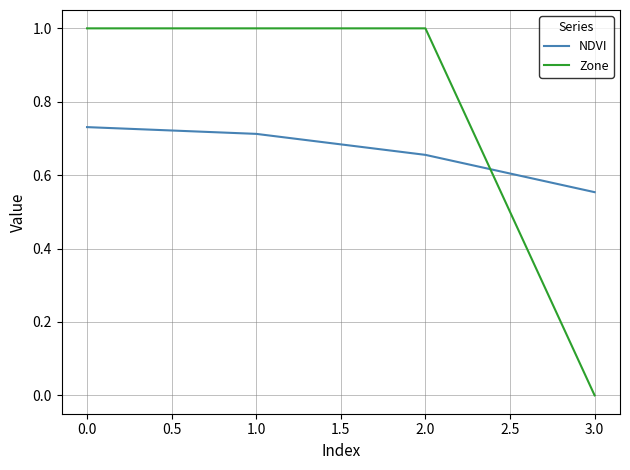

Count the number of data series in this chart.

2